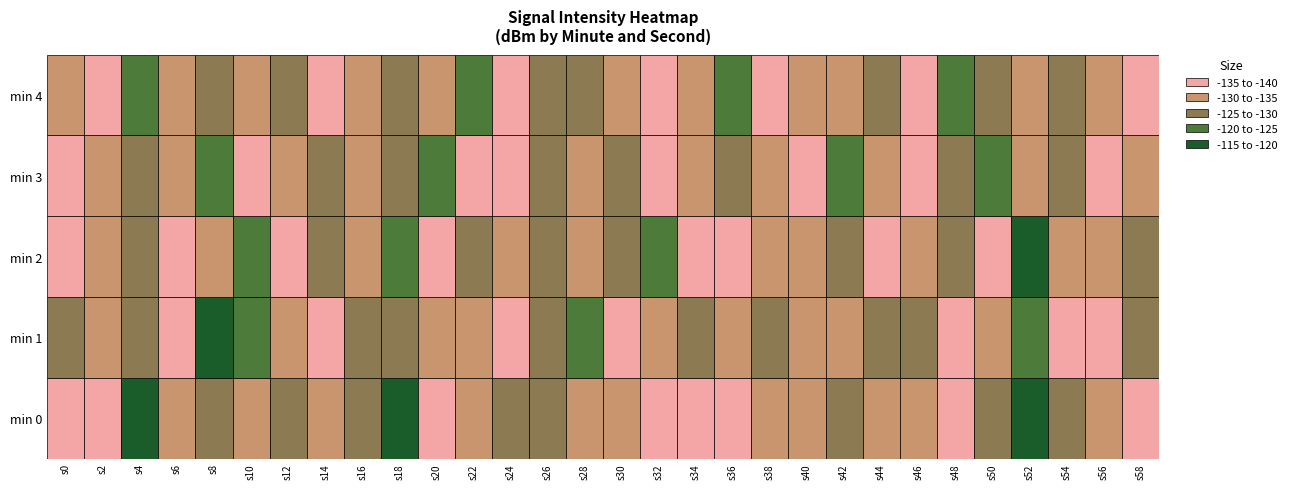

What is the sum of all 3 values?

-3732.0